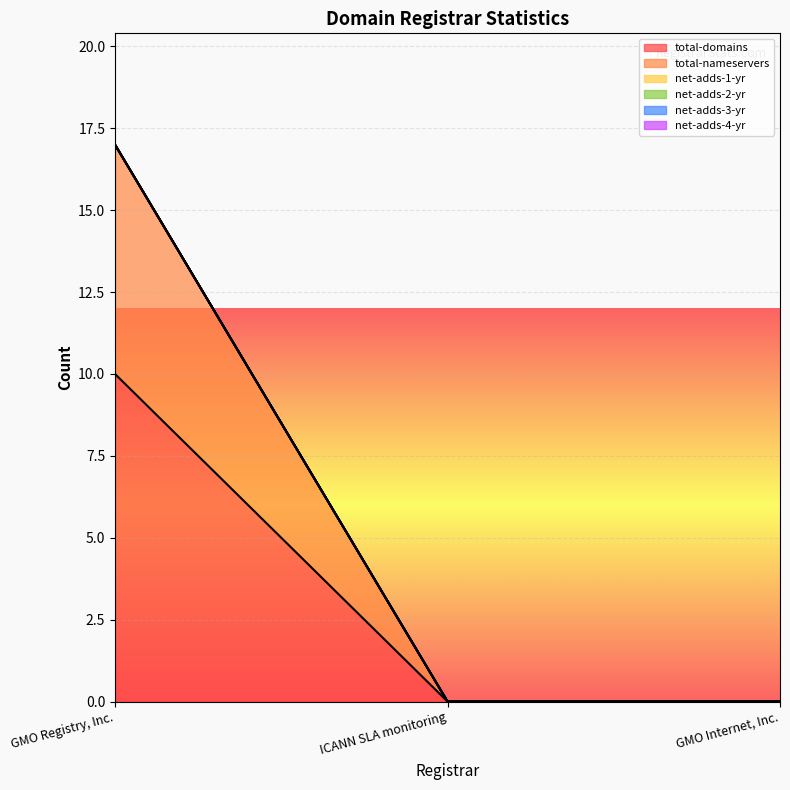

List the labels in order of net-adds-2-yr value, largest first.

GMO Registry, Inc., ICANN SLA monitoring, GMO Internet, Inc.